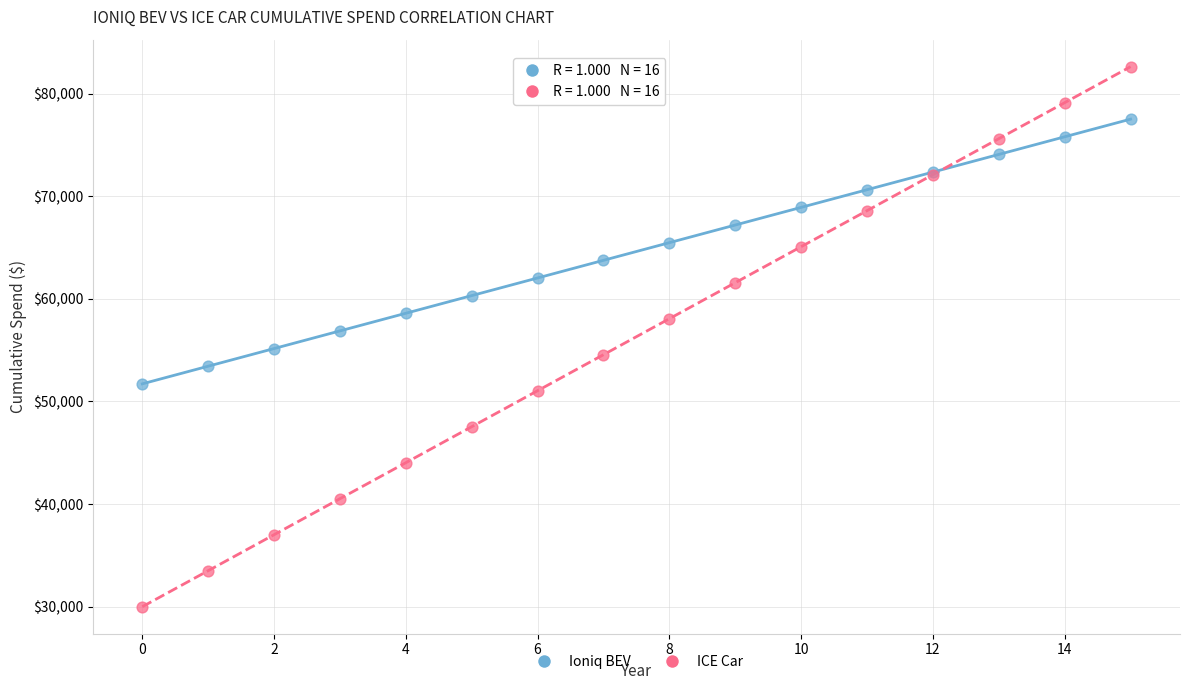

Which series has the largest Y range (max minus min)?

ICE Car